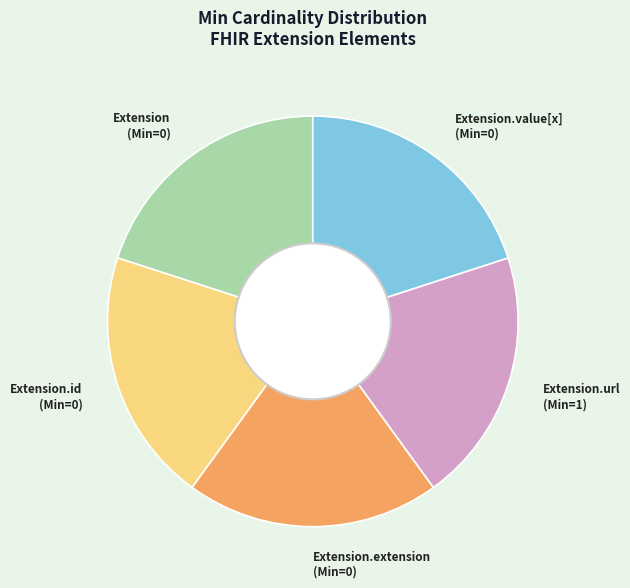

Does any single category account for the majority?

No